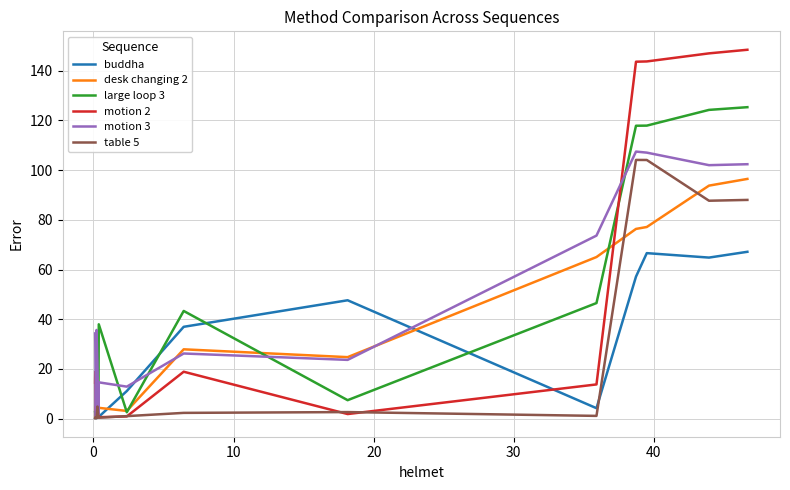

What is the sum of all large loop 3 values?

649.3